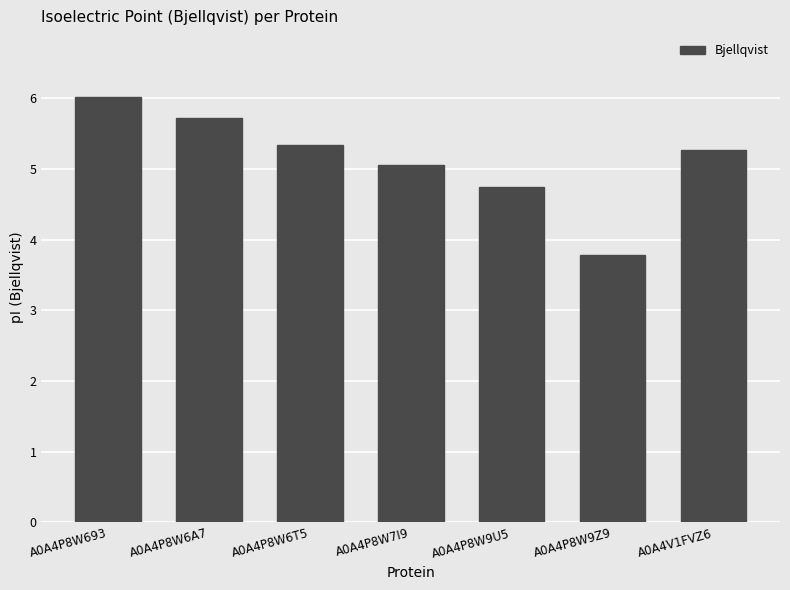

What is the label of the 7th bar from the left?

A0A4V1FVZ6